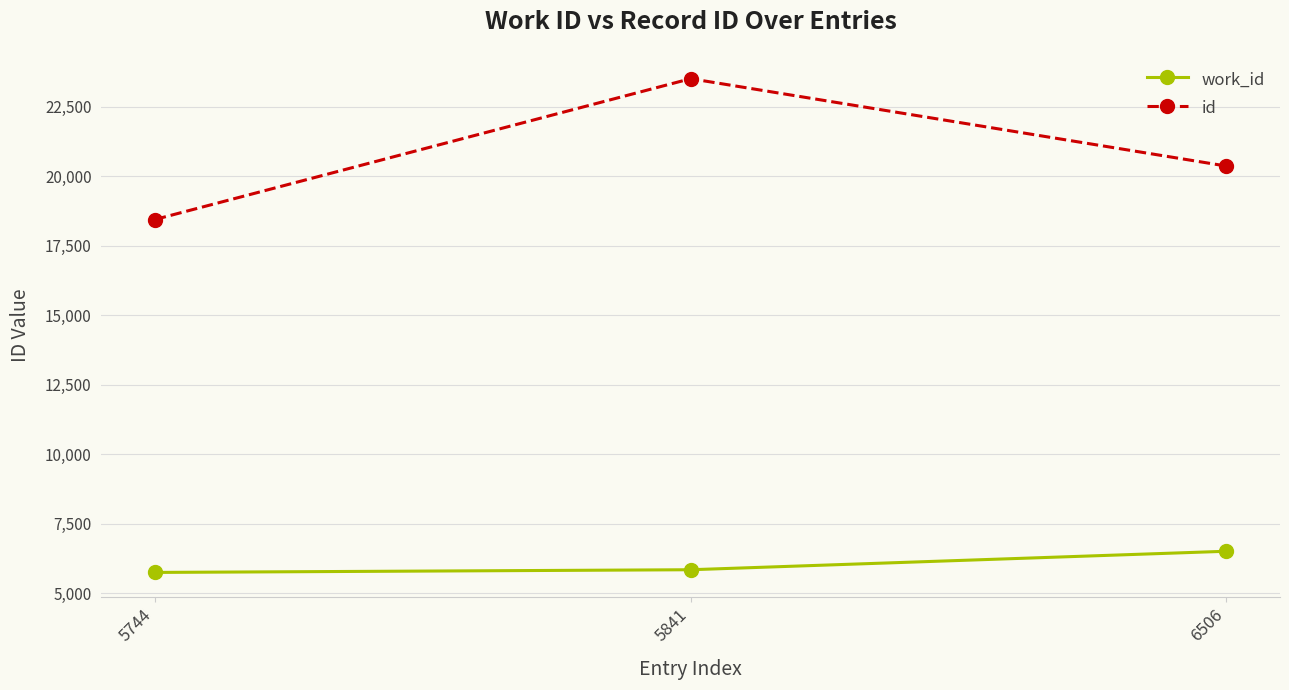

List the series in order of their overall mean, lowest first.

work_id, id